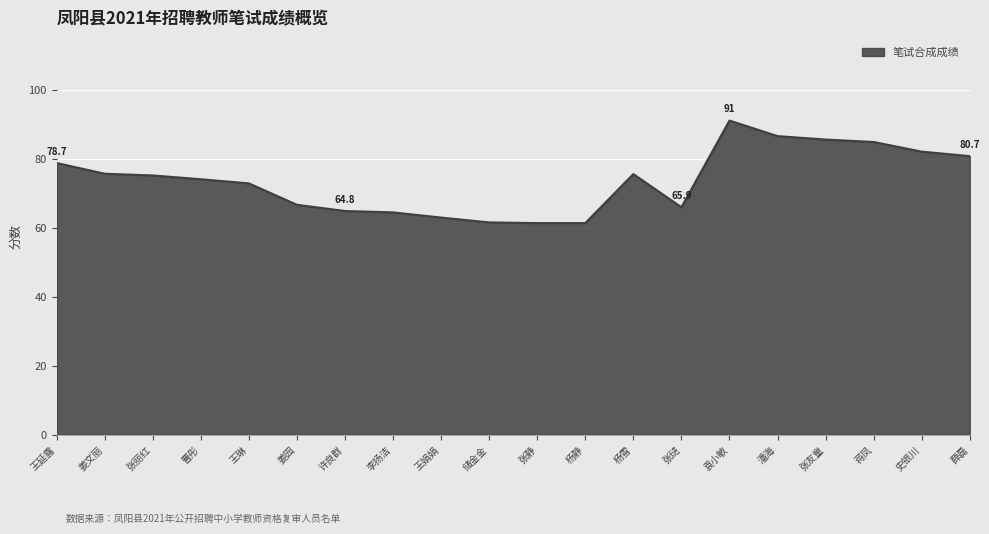

Between 张丽红 and 蒋凤, which is larger?

蒋凤